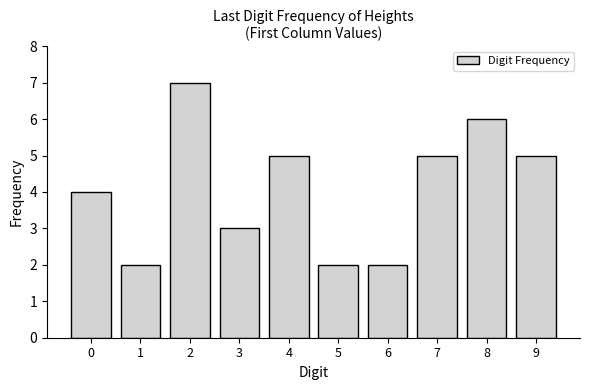

Reading left to right, list all the values displayed in this chart.

0=4	1=2	2=7	3=3	4=5	5=2	6=2	7=5	8=6	9=5